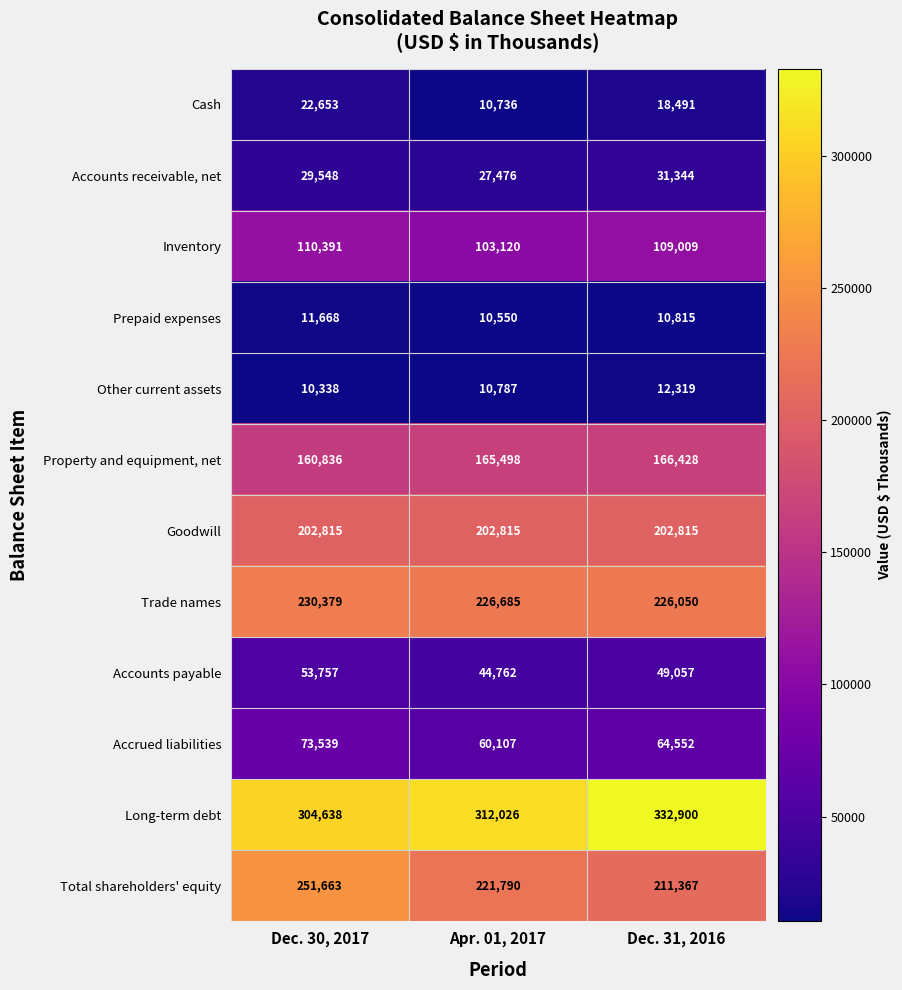

Which label corresponds to the largest value in the chart?

Dec. 31, 2016